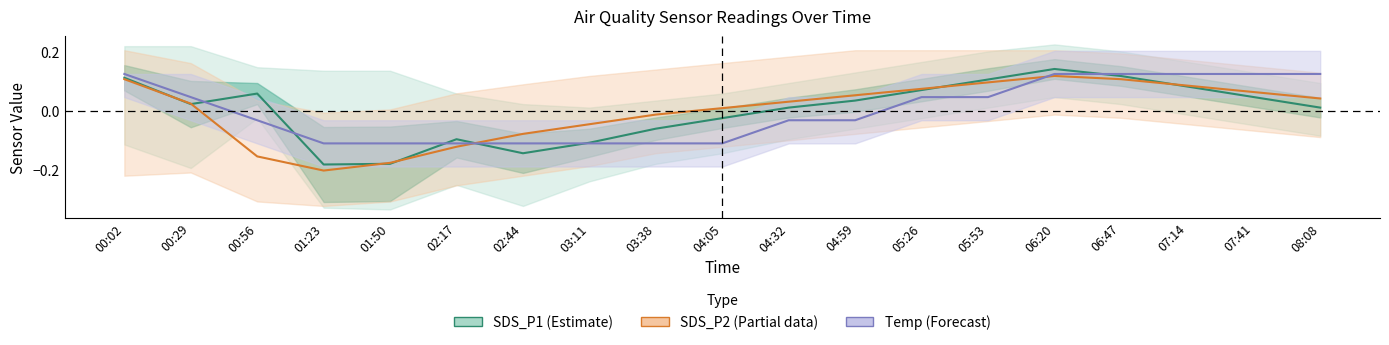

The value of SDS_P2 (Partial) at 04:32 is 0.0. True or false?

True